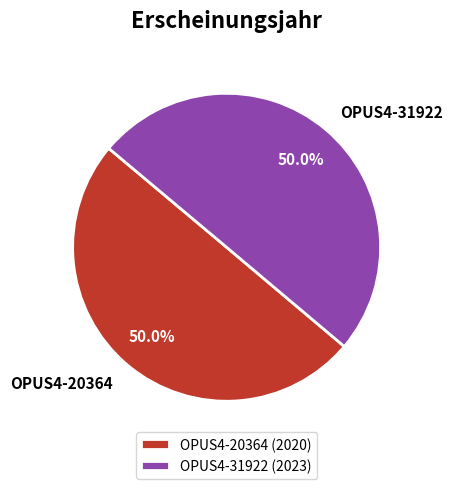

True or false: OPUS4-31922 accounts for 59% of the total.

False